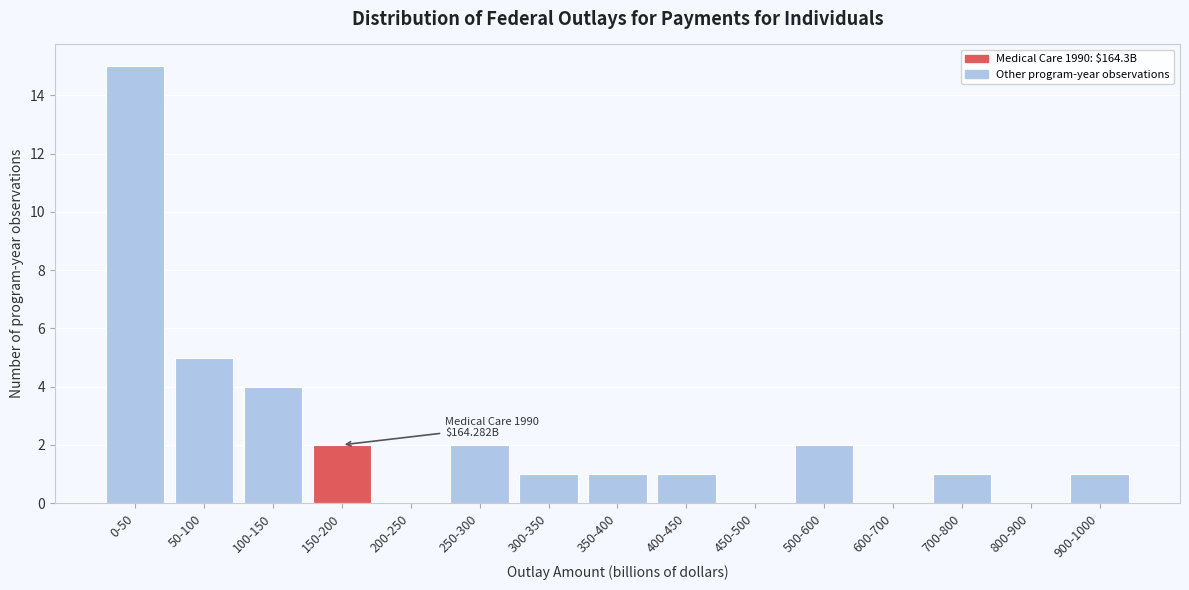

Reading left to right, extract all data points from this chart.

0-50=15	50-100=5	100-150=4	150-200=2	200-250=0	250-300=2	300-350=1	350-400=1	400-450=1	450-500=0	500-600=2	600-700=0	700-800=1	800-900=0	900-1000=1